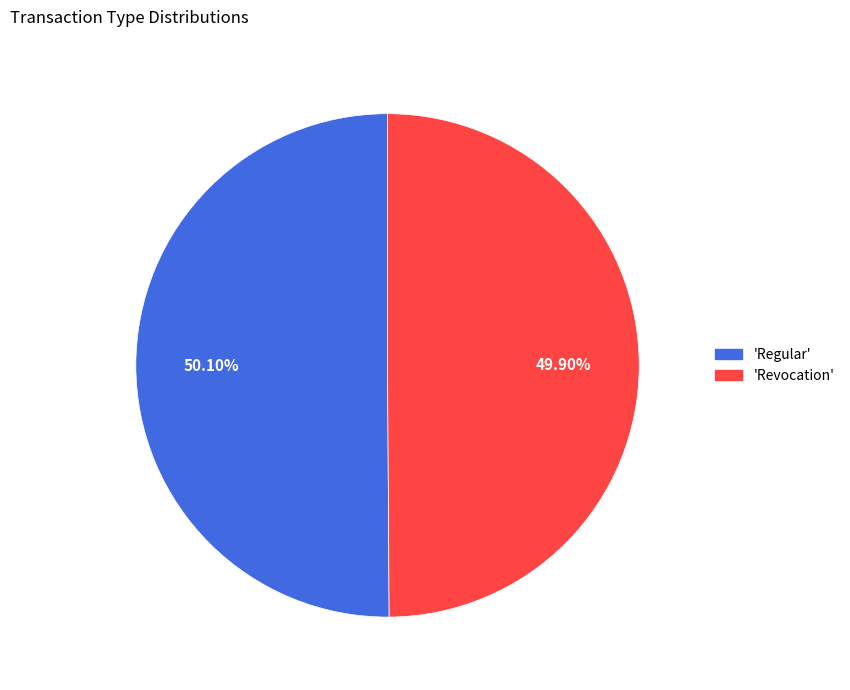

Is there a majority slice in this chart?

Yes